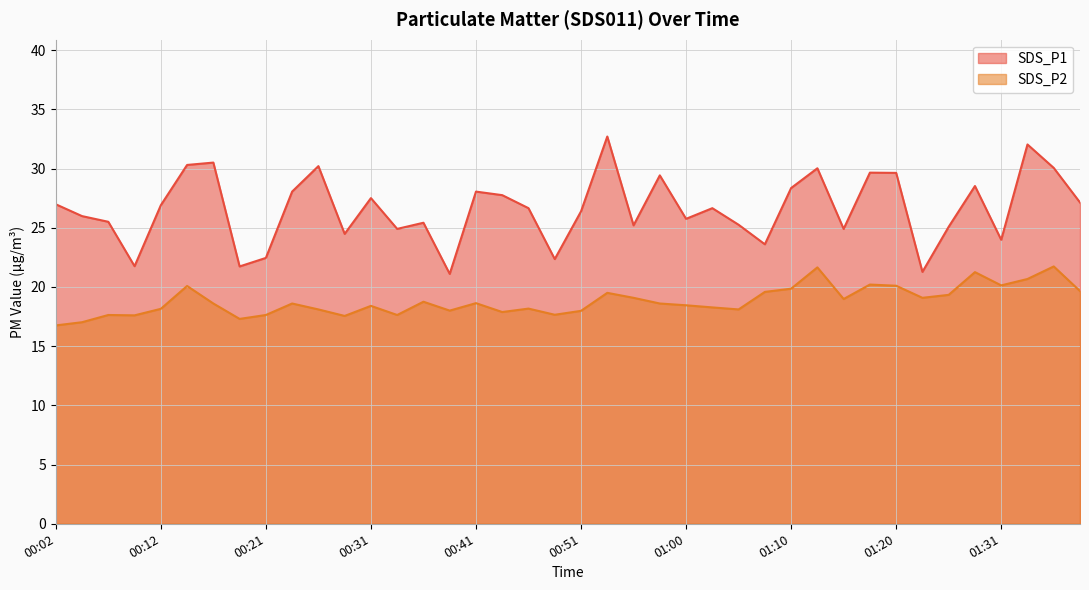

Which category has the highest value across all series?

00:53